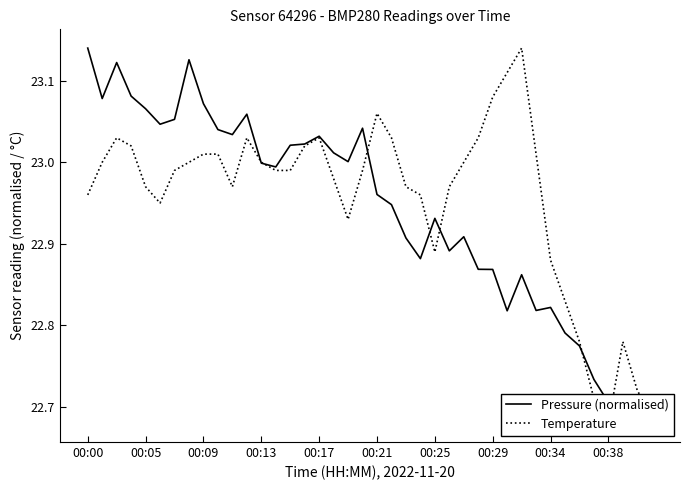

Which series has the widest spread of values?

Pressure (normalised)